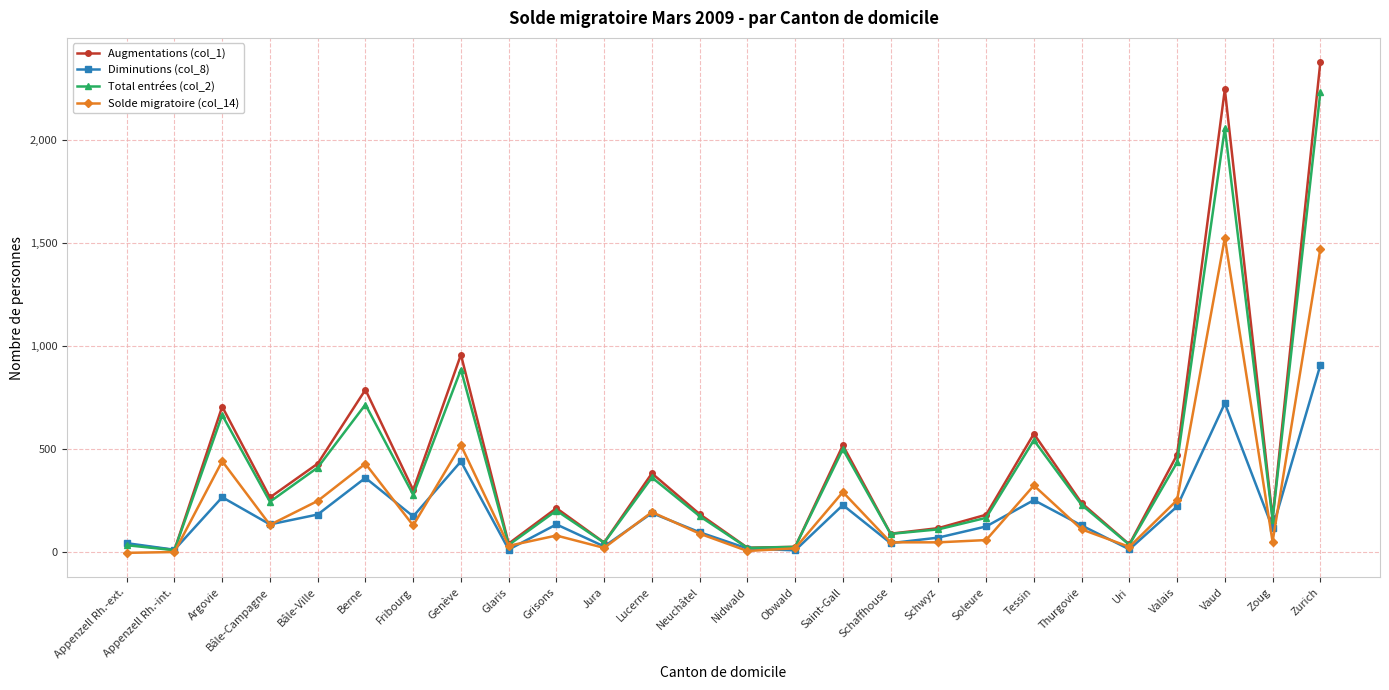

What is the label of the 1st point from the right?

Zurich